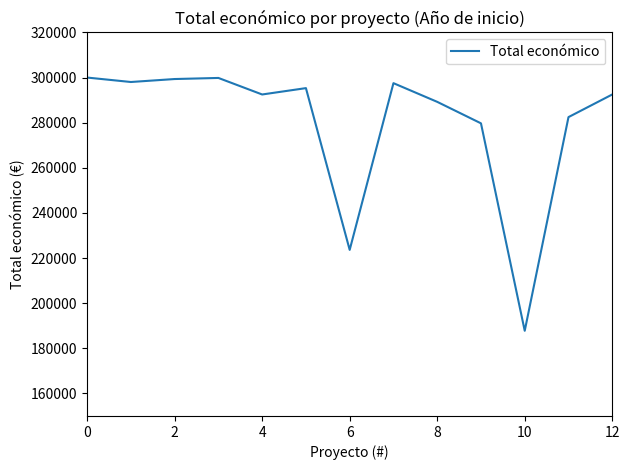

What is the minimum value shown in the chart?

187755